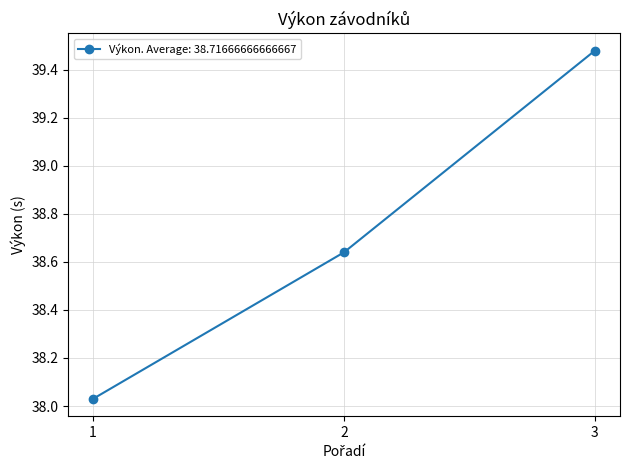

At which category does the chart reach its peak across all series?

3